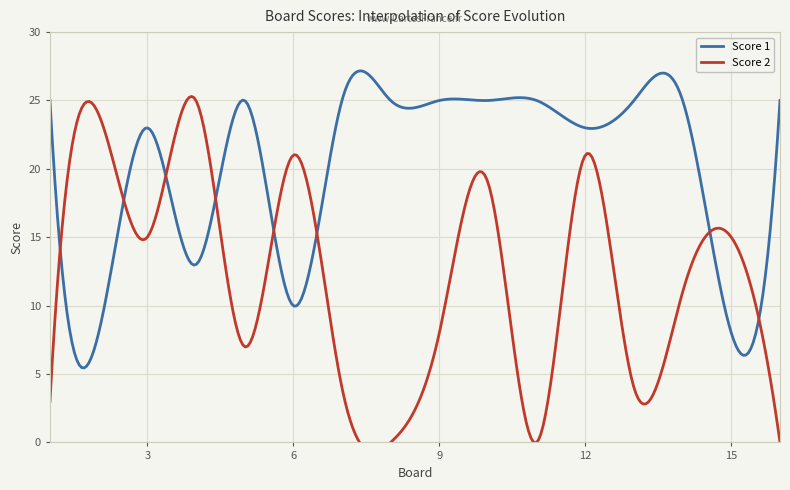

What is the approximate value of Score 1 at 11, to the nearest 5?

25